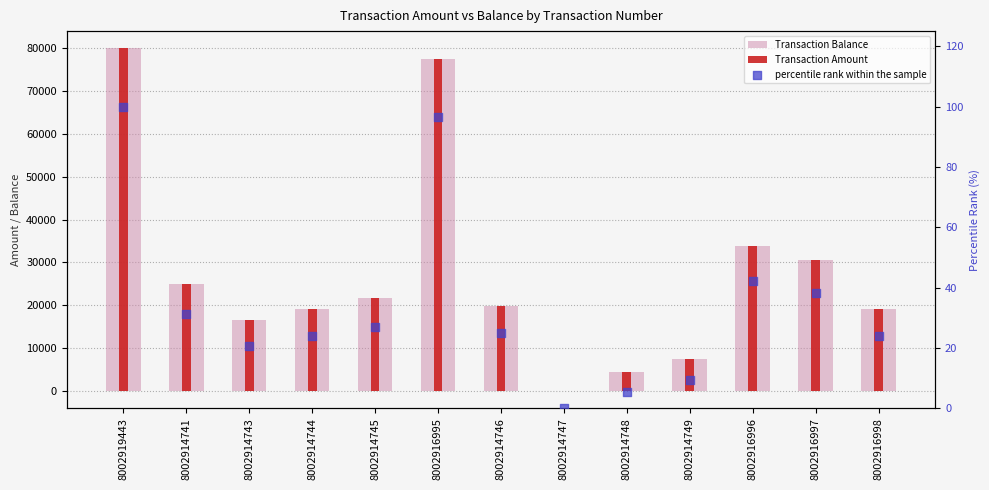

At which category is the sum across all series the highest?

8002919443